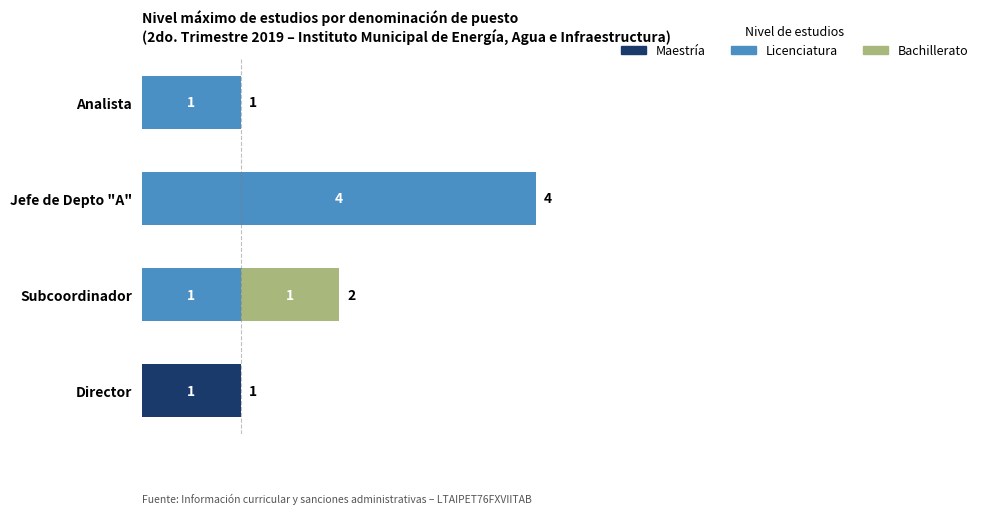

At which category is the sum across all series the highest?

Jefe de Depto "A"